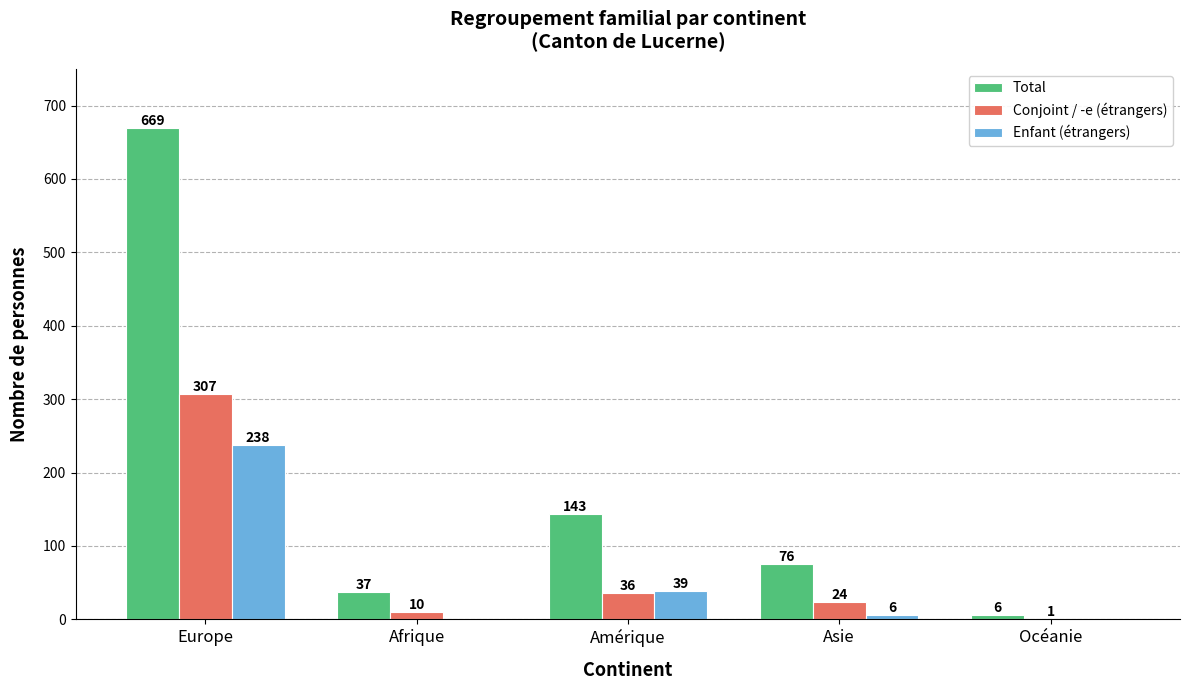

Between Asie and Océanie, which series saw the biggest shift?

Total